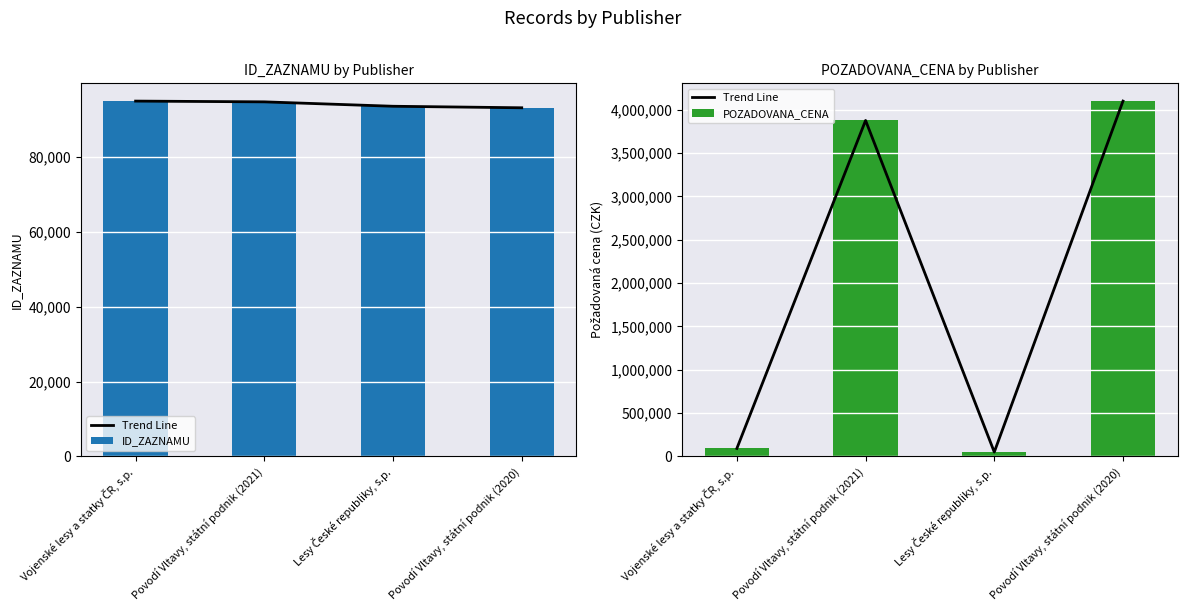

What is the difference between the maximum and second lowest values in the POZADOVANA_CENA series?

4009140